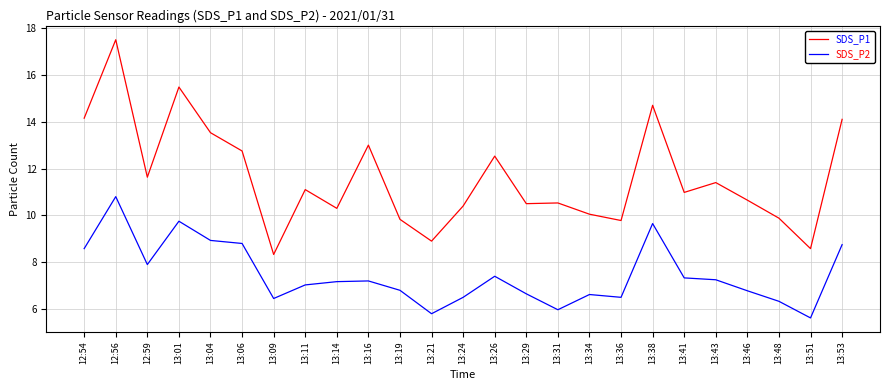

Rank the series by their average value, from lowest to highest.

SDS_P2, SDS_P1